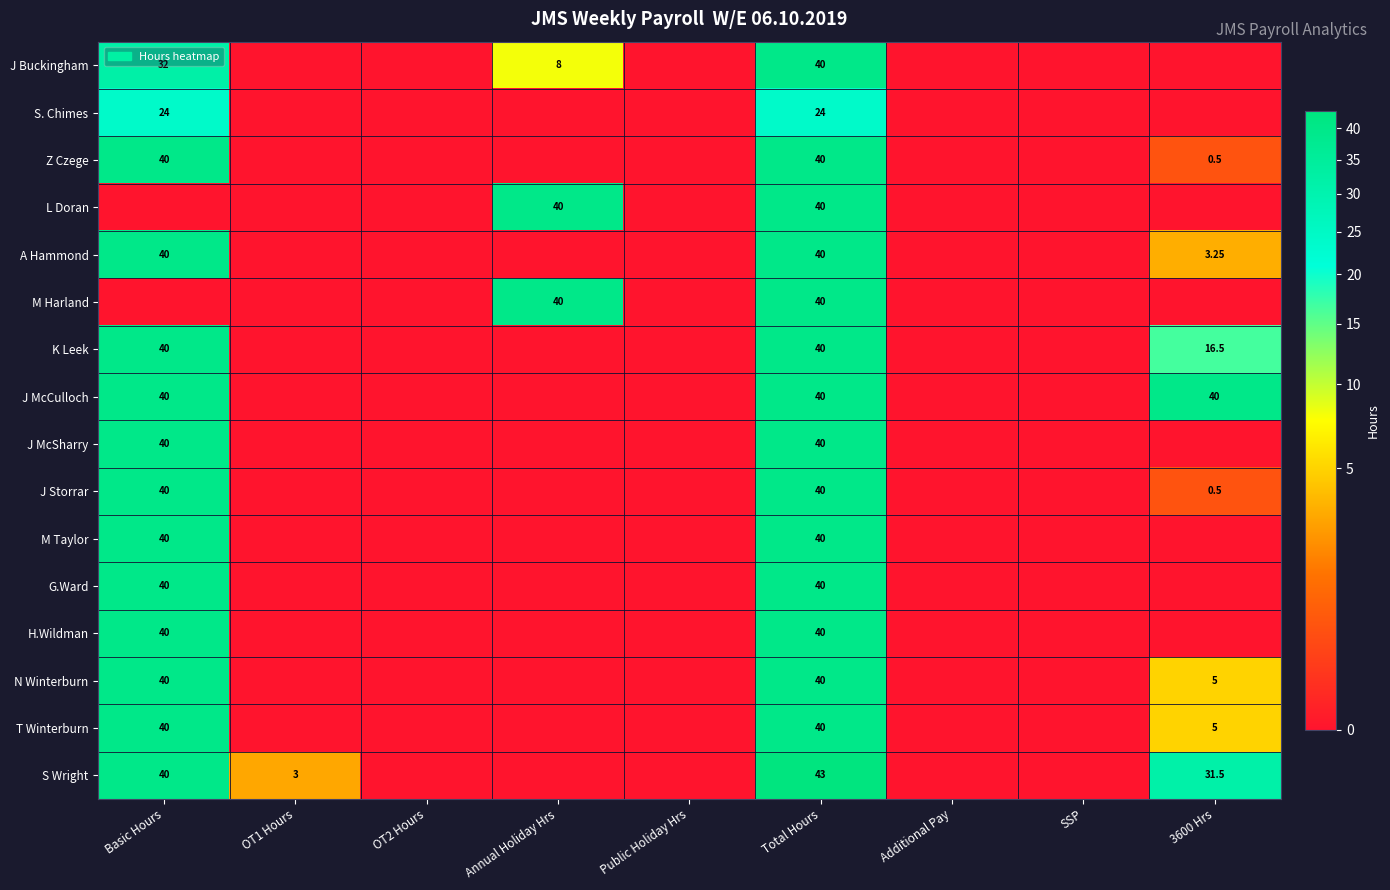

Count the J McCulloch values in the range 0 to 40.

9